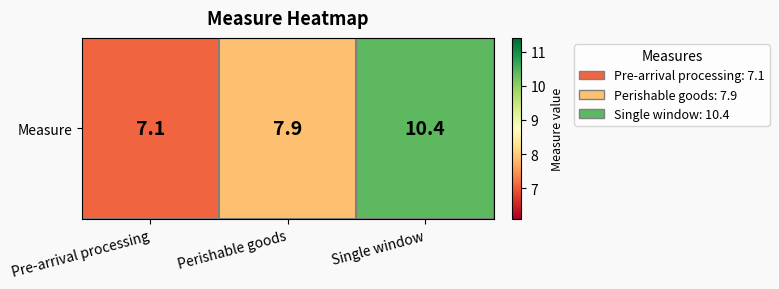

Reading right to left, list all the values displayed in this chart.

10.4	7.9	7.1